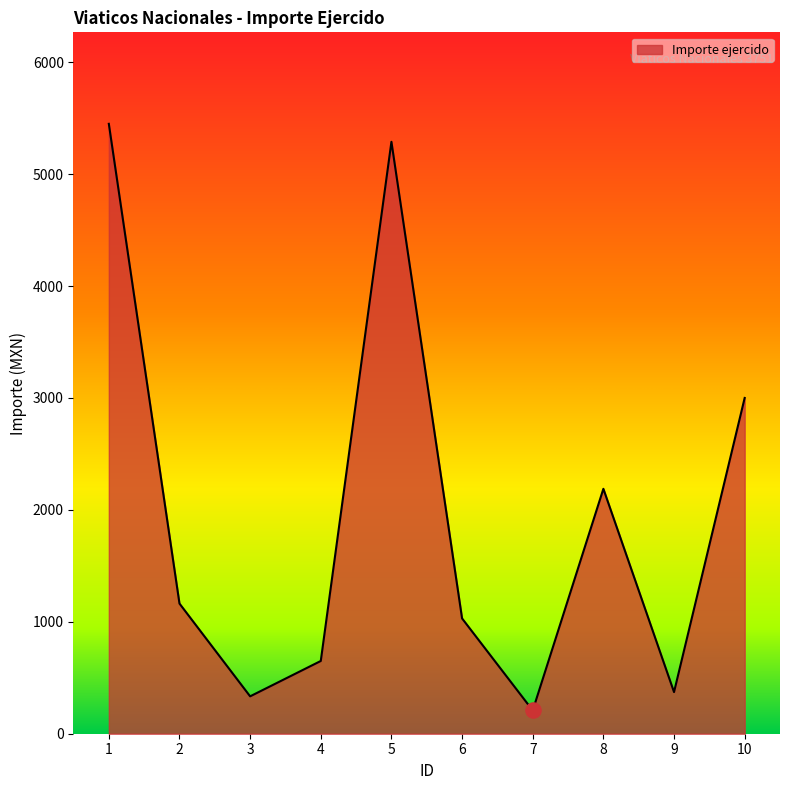

What is the ratio of the value at 3 to the value at 4?

0.5